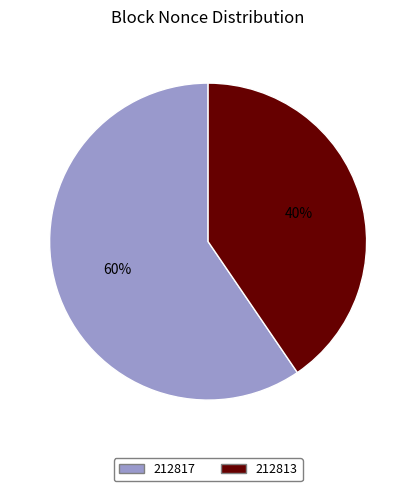

Between 212817 and 212813, which is larger?

212817